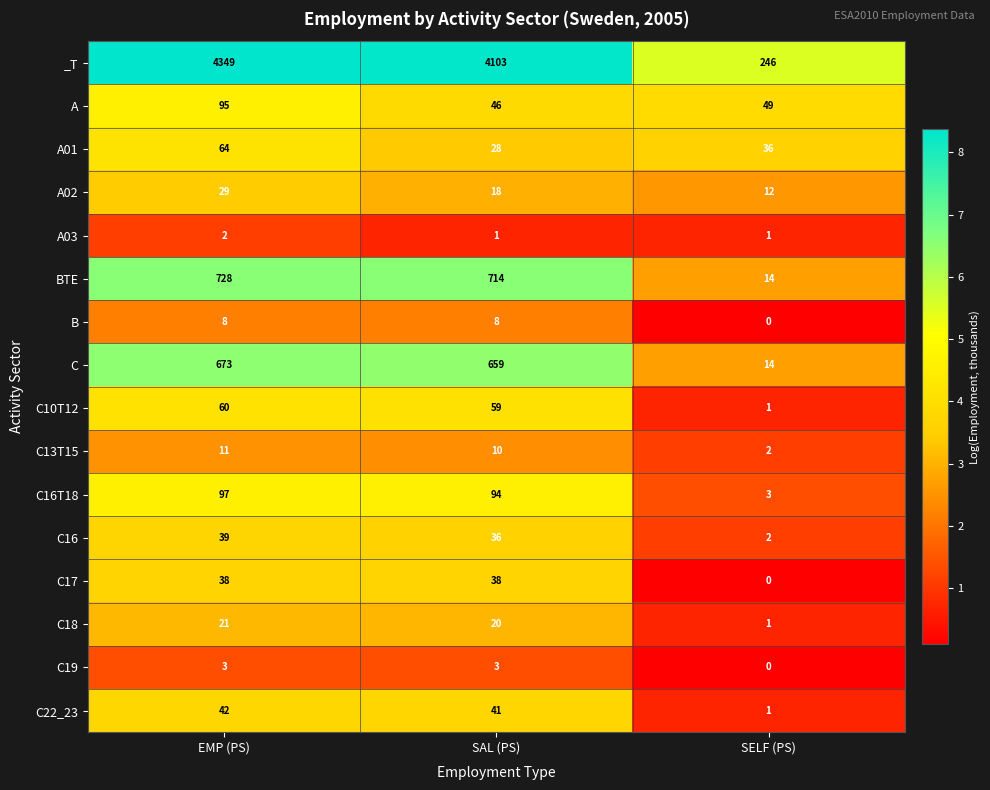

How many data points in C17 are less than 38?

1